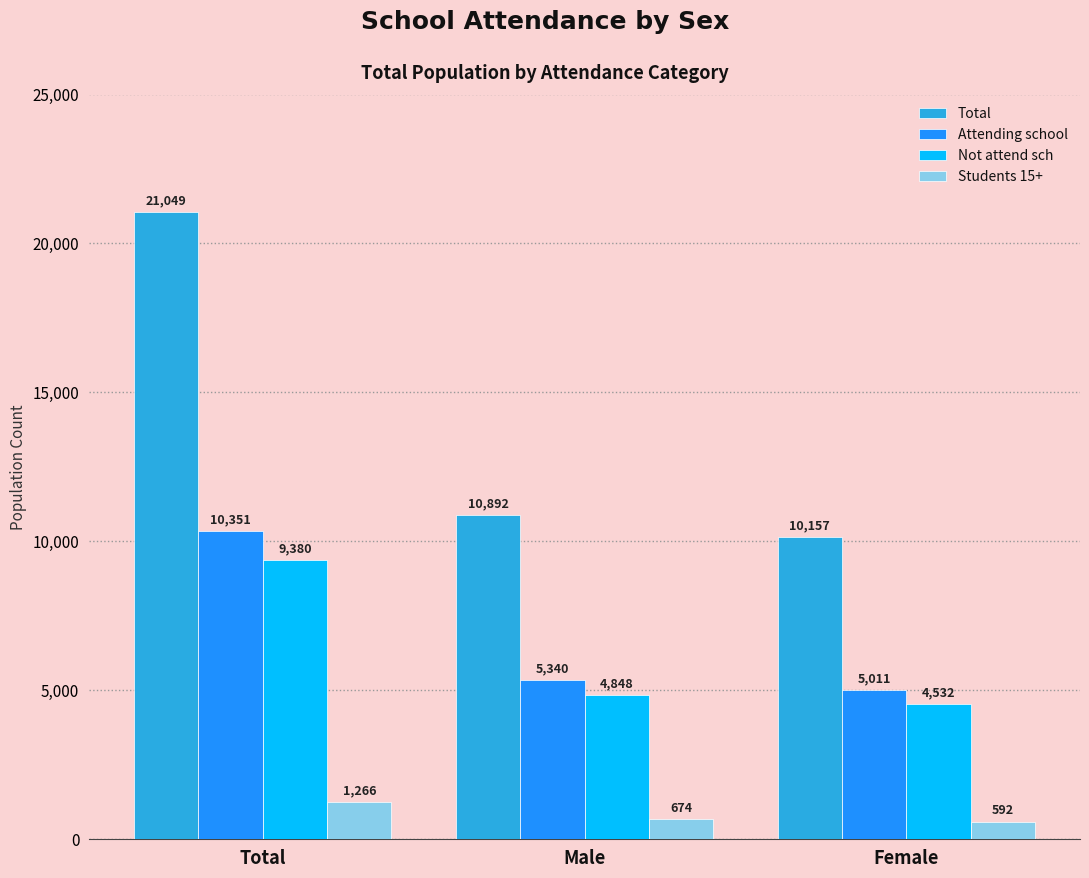

Is the value of Not attend sch at Female greater than the value of Total at Total?

No